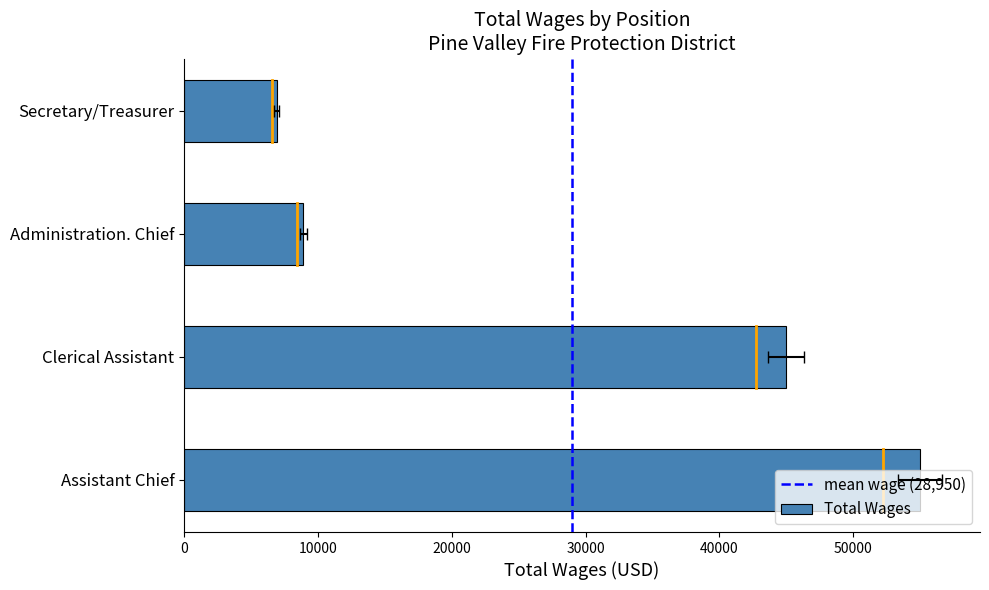

What is the sum of the values at Secretary/Treasurer and Clerical Assistant?

51900